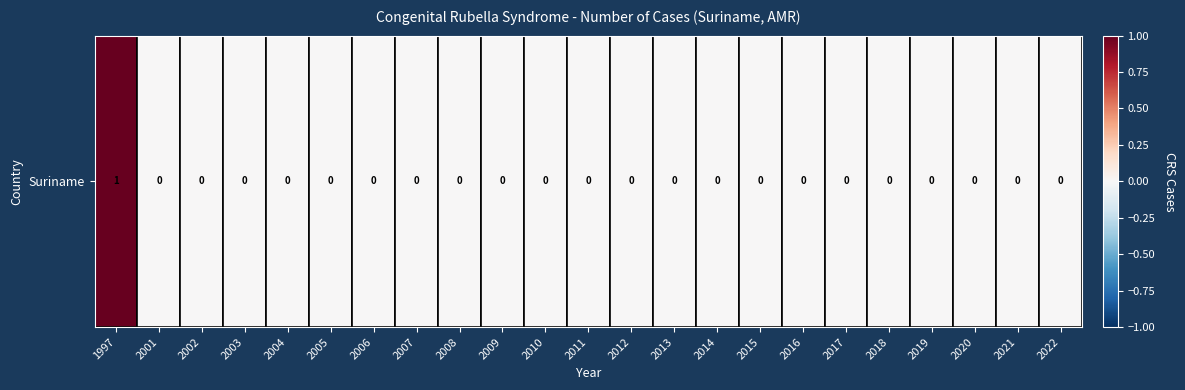

Rank the categories by value from lowest to highest.

2001, 2002, 2003, 2004, 2005, 2006, 2007, 2008, 2009, 2010, 2011, 2012, 2013, 2014, 2015, 2016, 2017, 2018, 2019, 2020, 2021, 2022, 1997